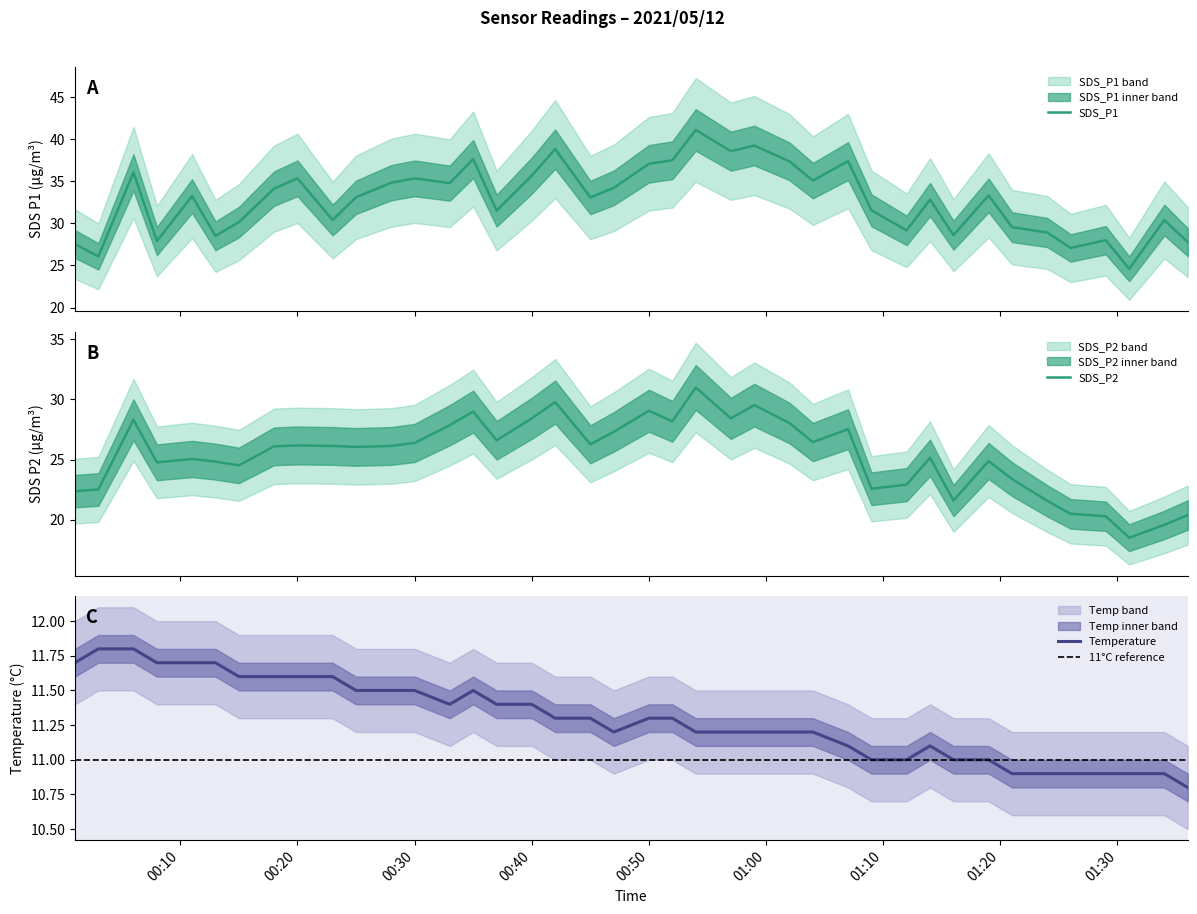

How many data points does each series have?

40